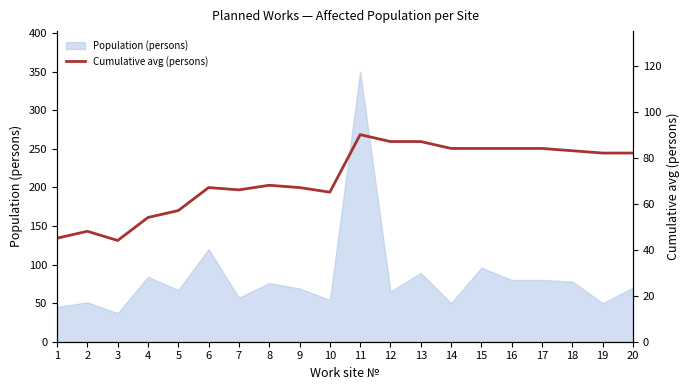

At which category does the data reach its first local valley?

3